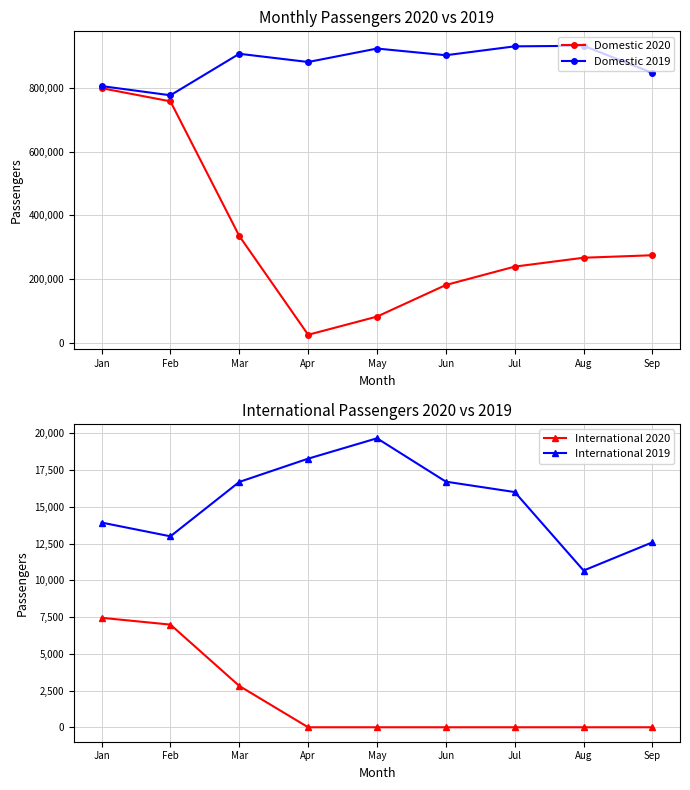

Does the chart have visible grid lines?

Yes